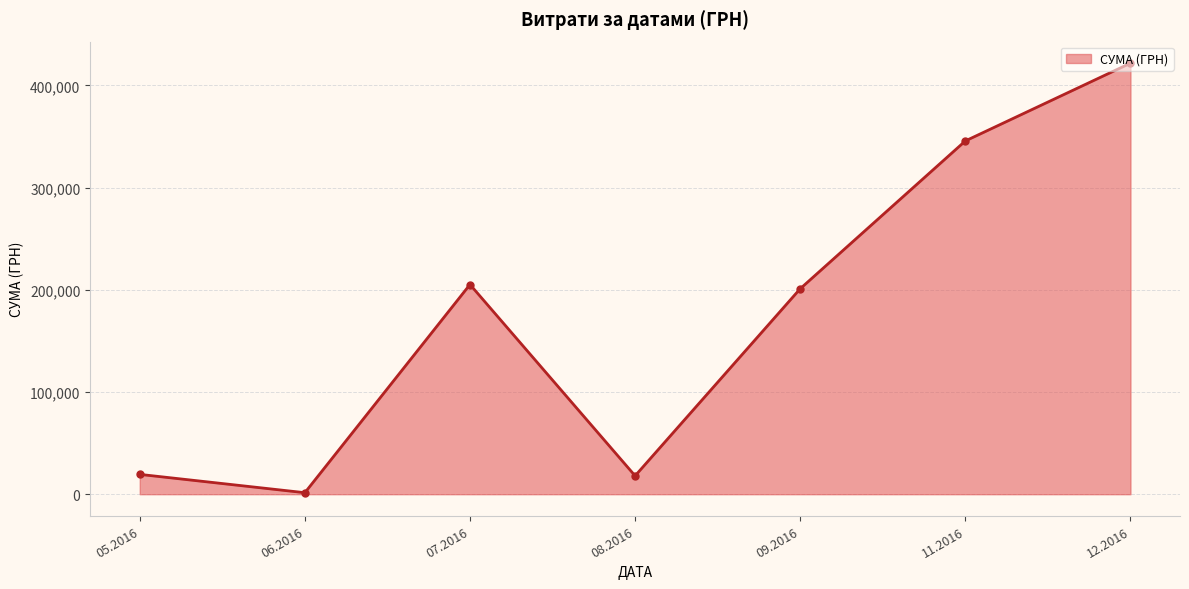

What is the maximum value shown in the chart?

421760.3